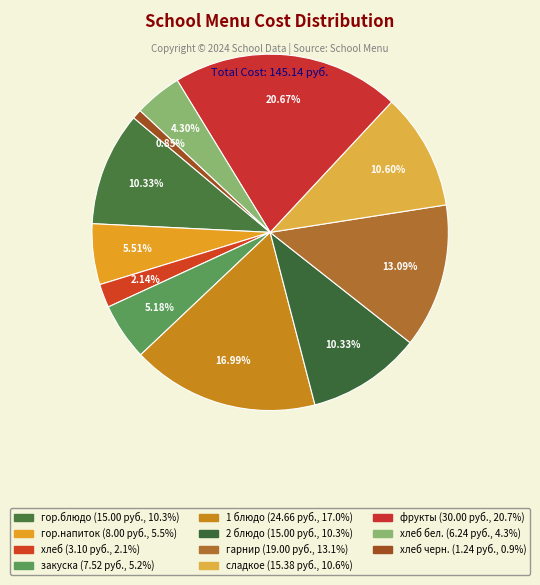

Count the number of slices in the pie.

11